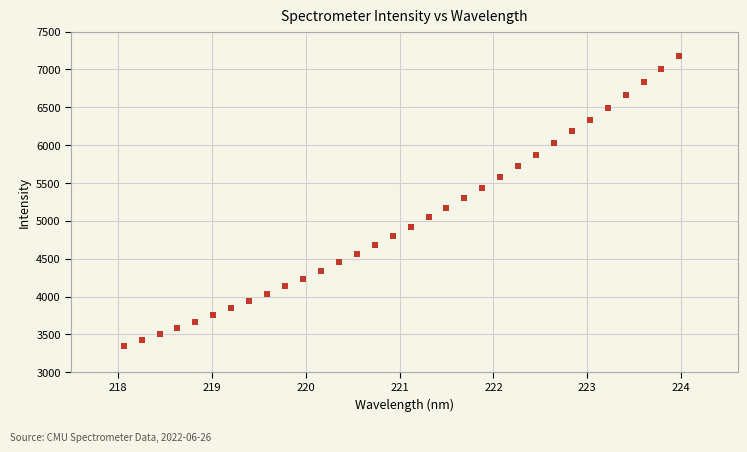

What is the range of X values (max minus min)?

5.9